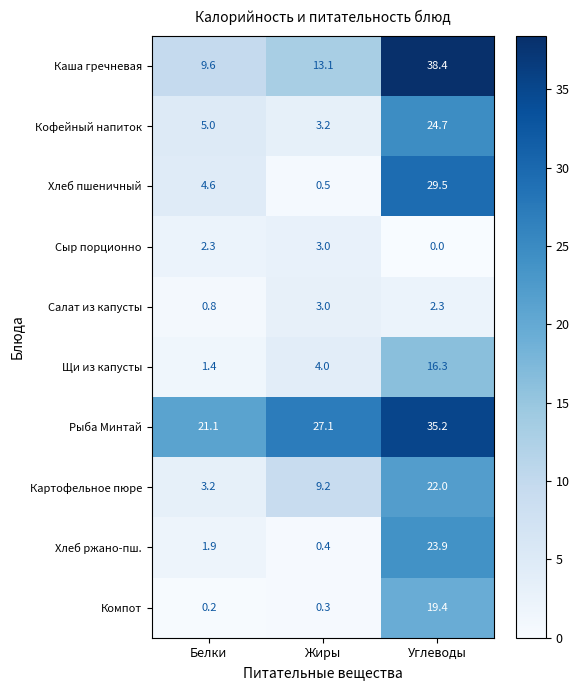

What is the difference between the Каша гречневая values at Белки and Жиры?

3.5